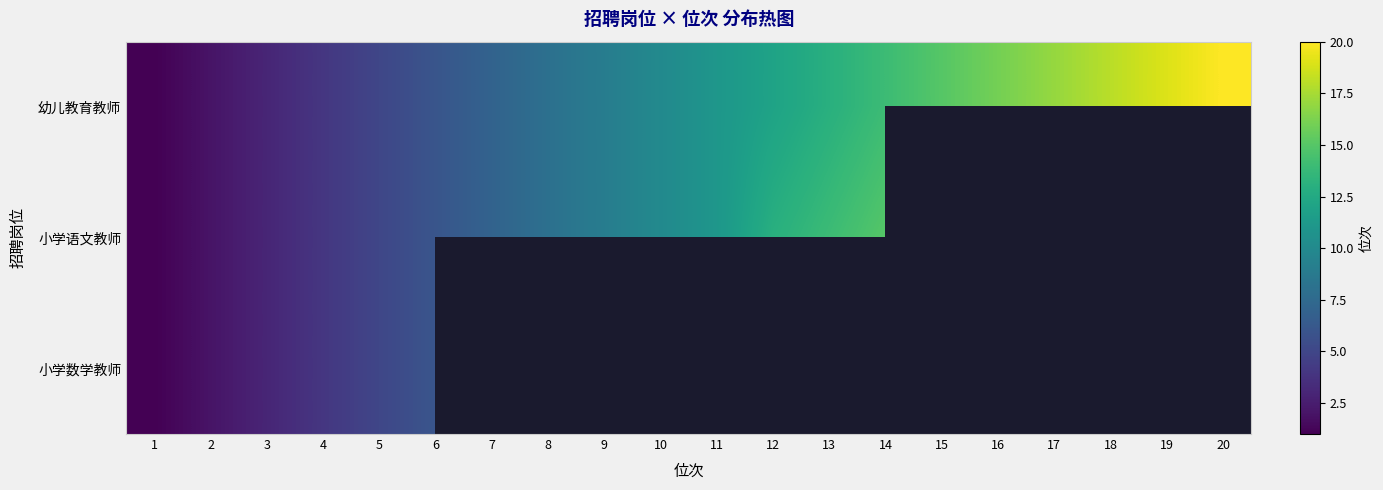

Rank the series by their maximum value, from lowest to highest.

小学数学教师, 小学语文教师, 幼儿教育教师